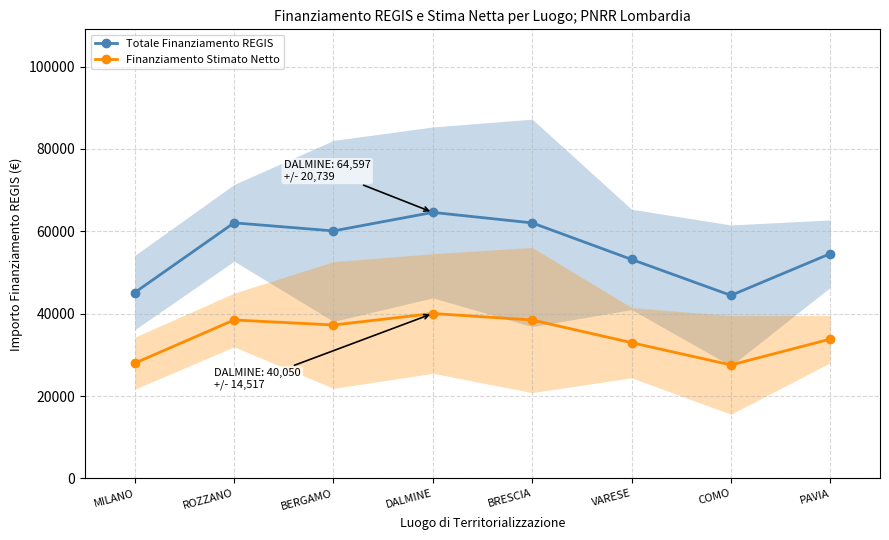

Where does the Finanziamento Stimato Netto series first go above 37261?

ROZZANO